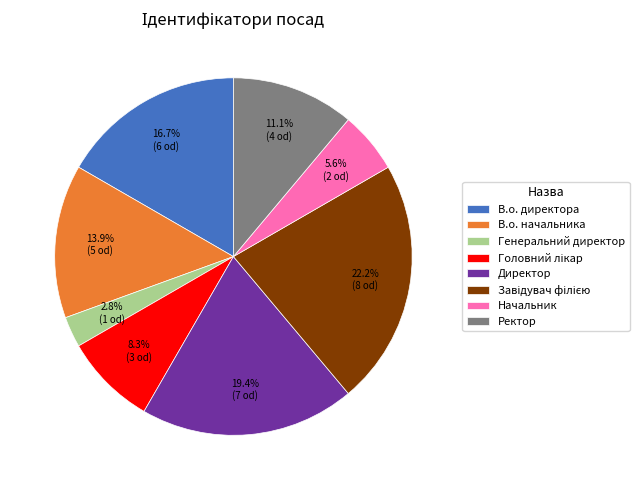

To the nearest percent, what portion does Начальник represent?

6%